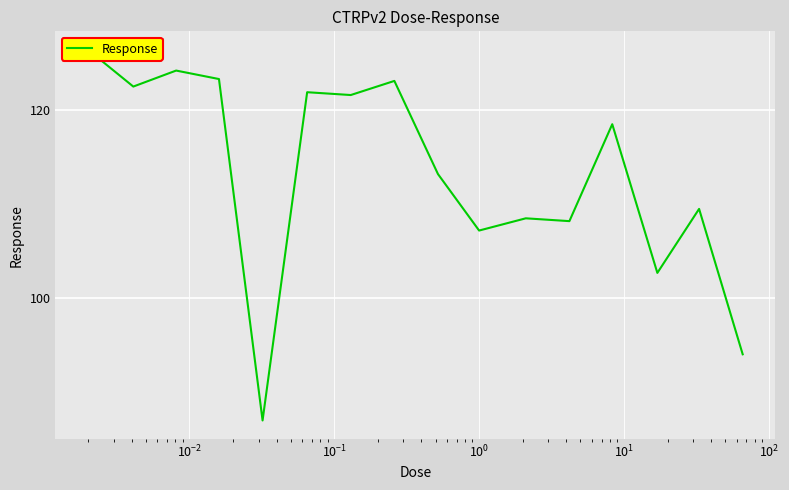

True or false: there are more than 2 points higher than both neighbors.

True